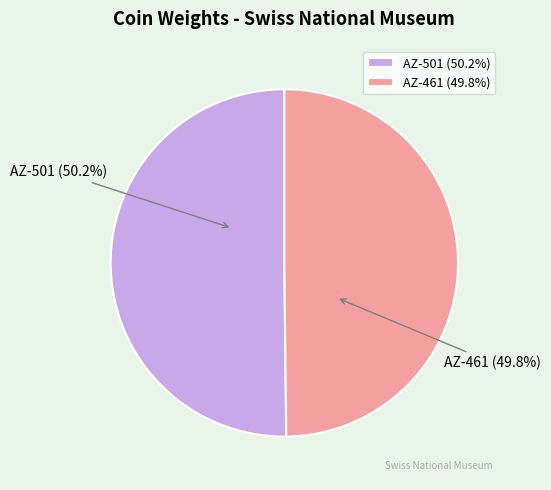

True or false: AZ-461 accounts for 50% of the total.

True